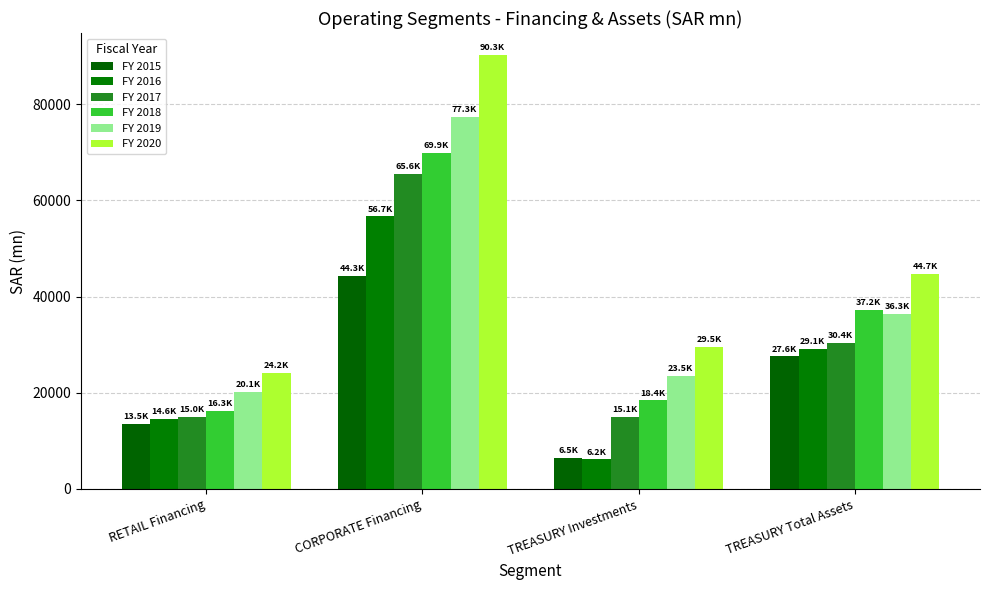

How many data points in FY 2016 are above 29124?

2